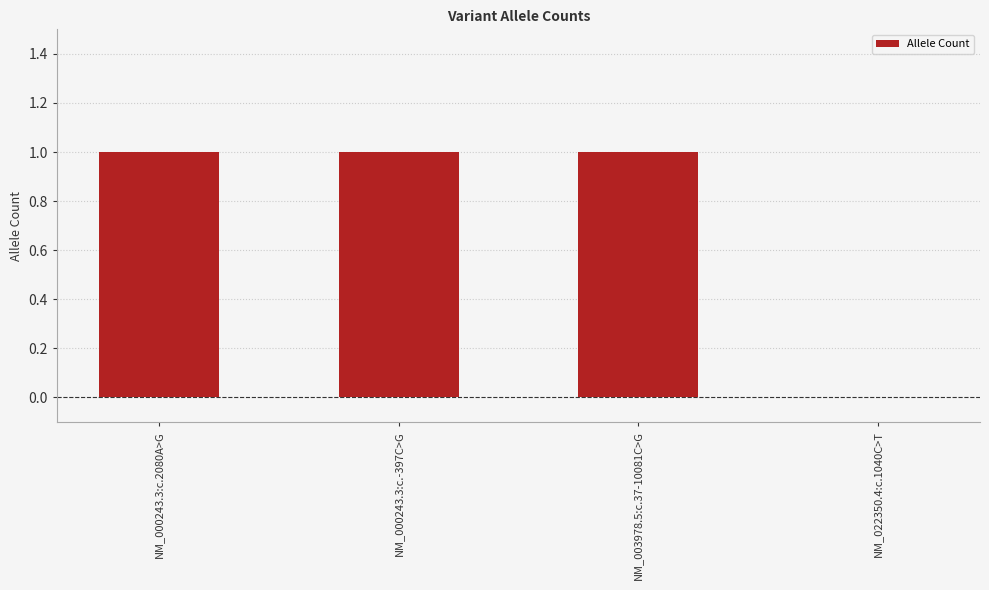

What is the sum of all values?

3